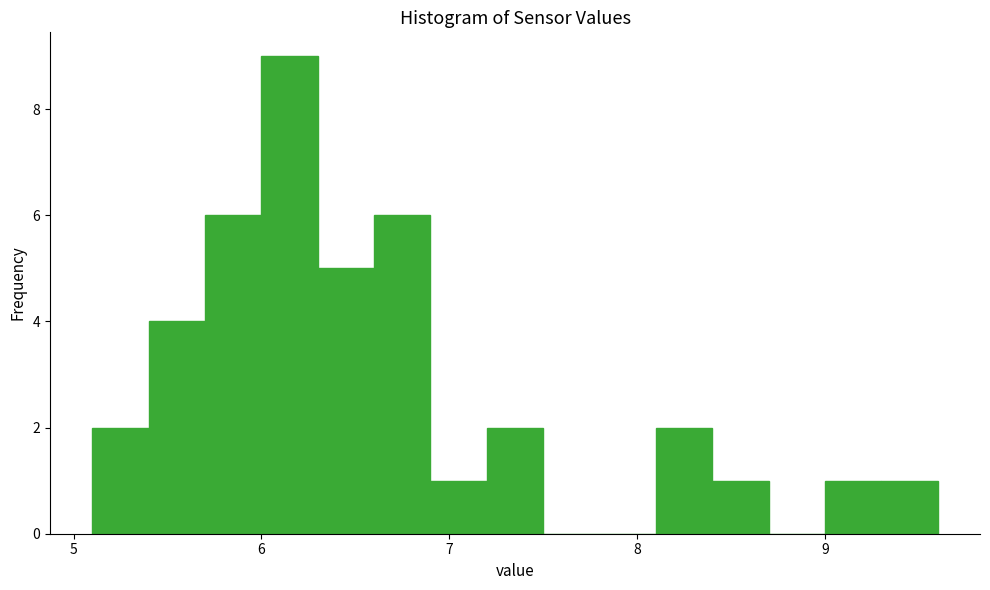

Read against the x-axis, roughly where is the centre of the tallest bar?

6.2